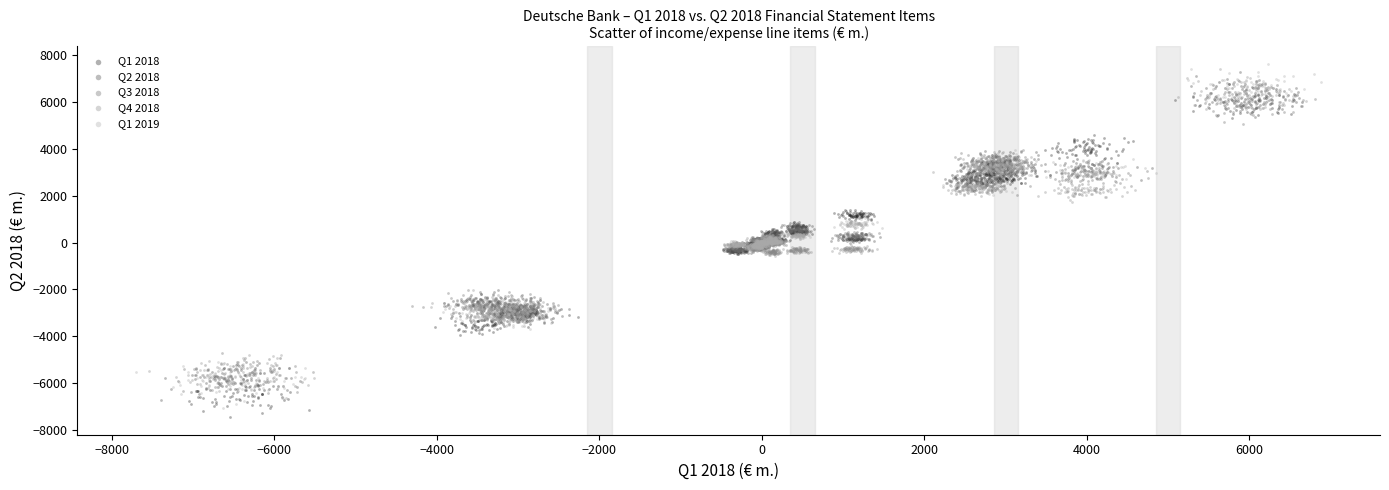

Which series has the widest spread of Y values?

Q1 2019